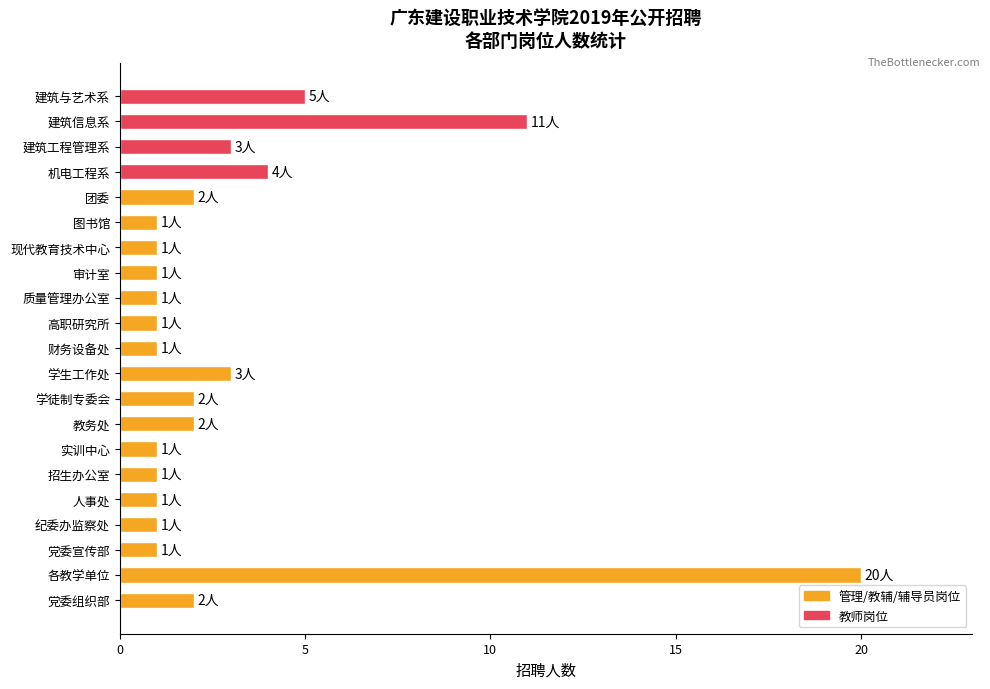

What is the average value?

3